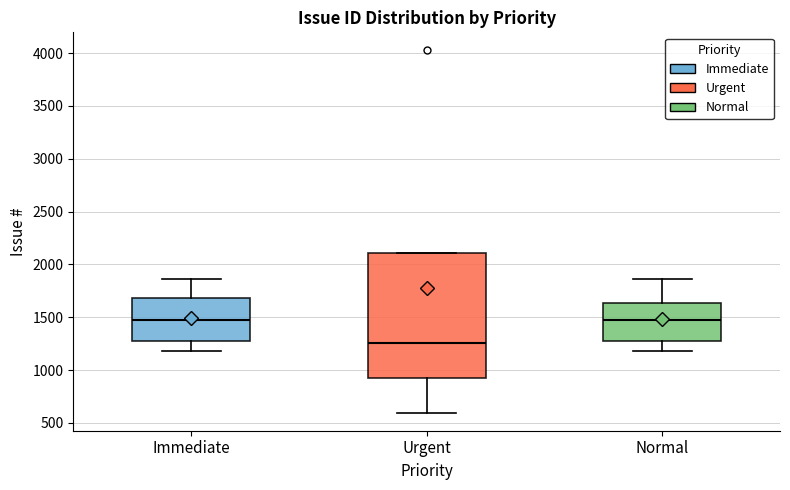

Reading left to right, transcribe this box plot: for each box, give where its median line is, the range the box spans, and where its two whiskers end, as read against the y-axis. The values are not printed on the chart, so give them approximately, as read against the axis.

Immediate: median 1500, box 1300 to 1700, whiskers 1200 to 1850
Urgent: median 1250, box 900 to 2100, whiskers 600 to 2100
Normal: median 1450, box 1300 to 1650, whiskers 1200 to 1850